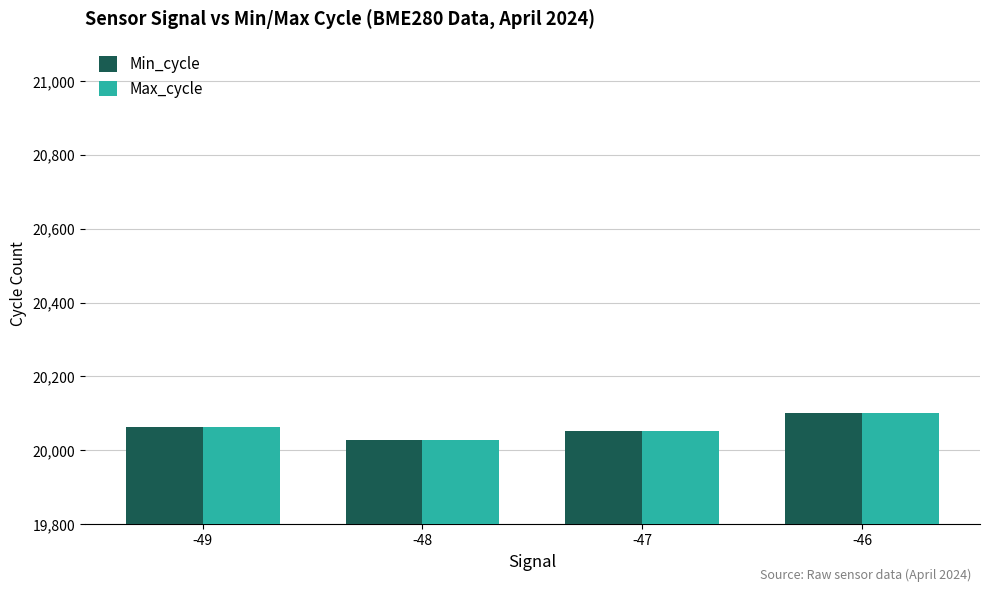

What are all the series names shown in the legend?

Min_cycle, Max_cycle